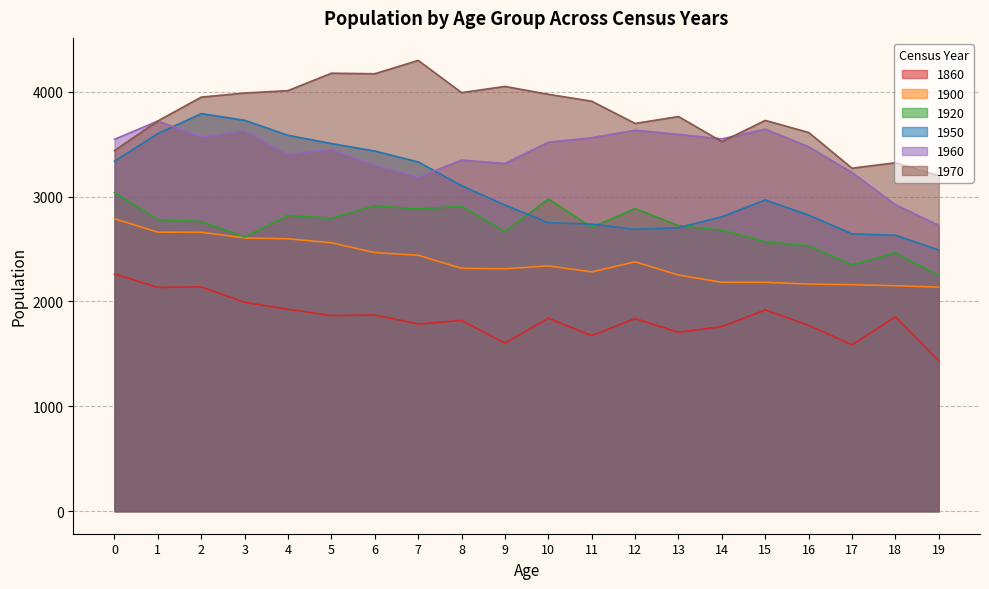

At which category is the sum across all series the highest?

2